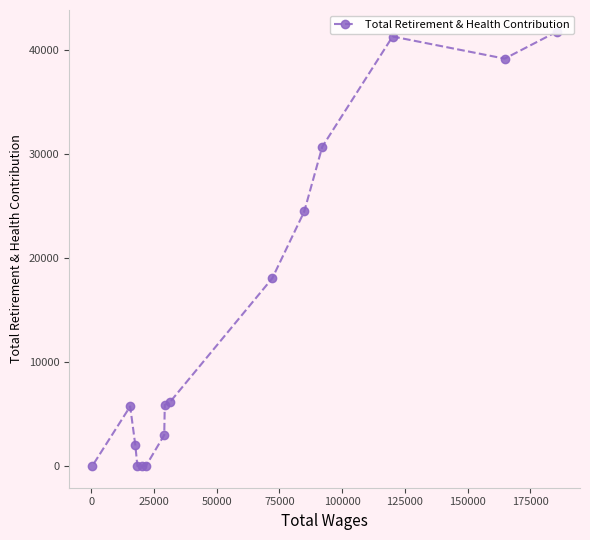

Does the chart have visible grid lines?

No